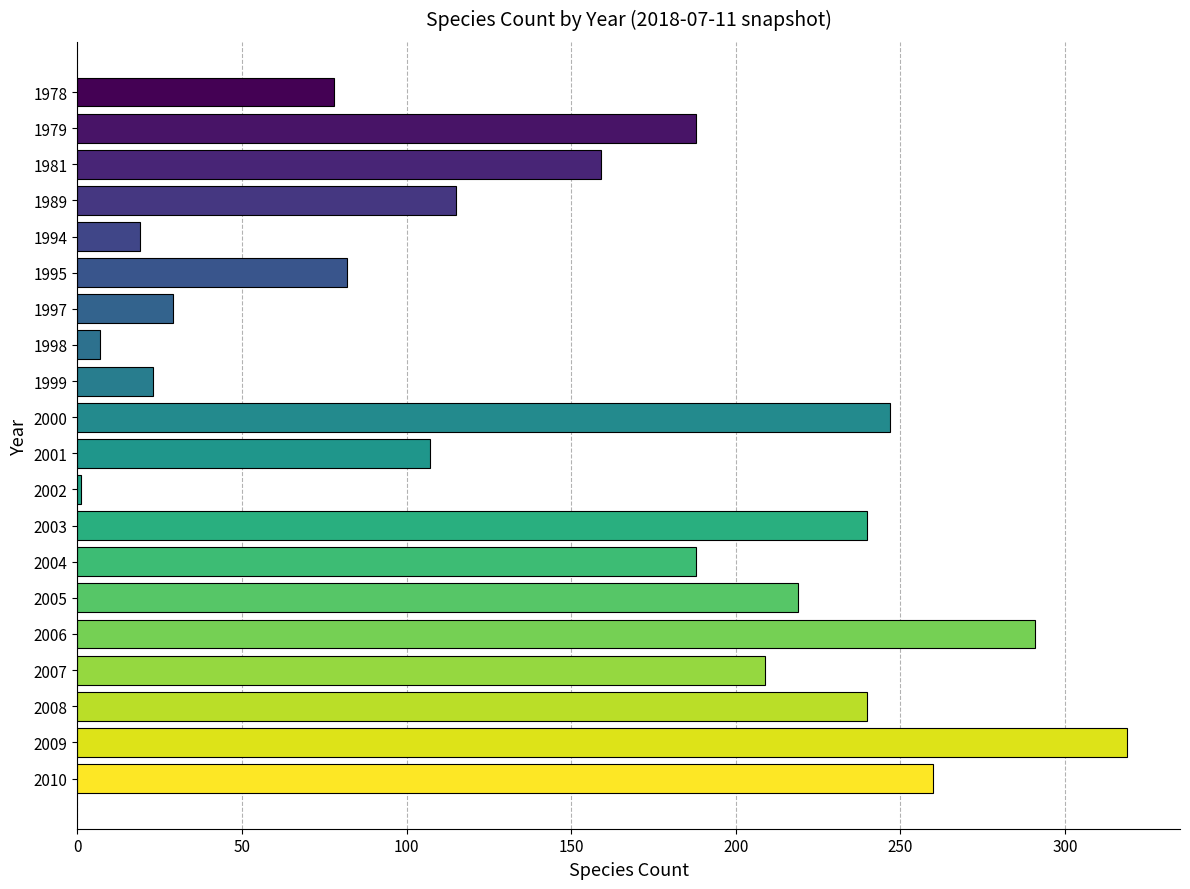

Which category has the highest value across all series?

2009